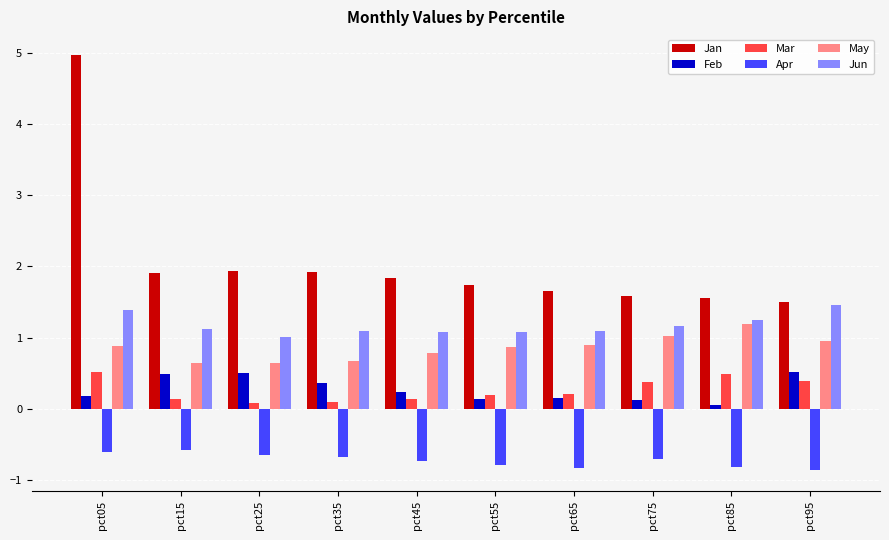

What is the spread (max minus min) of values at pct25?

2.6